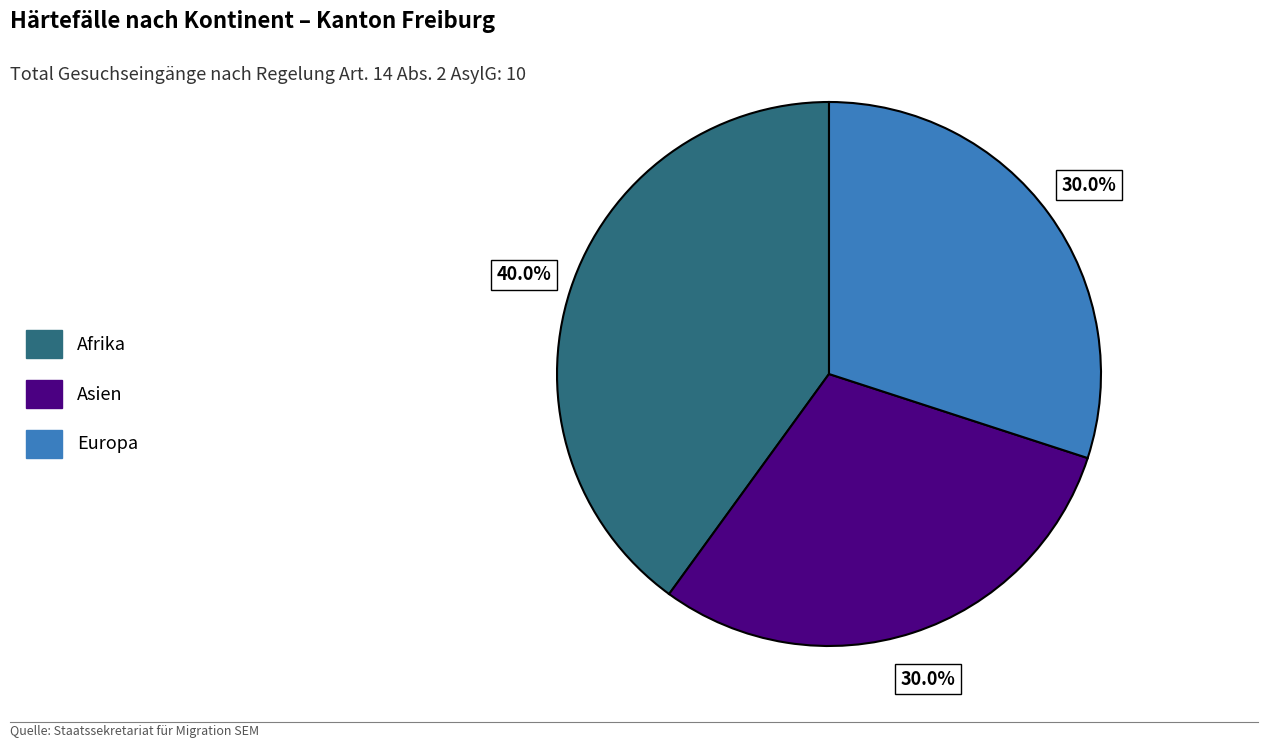

To the nearest percent, what portion does Afrika represent?

40%